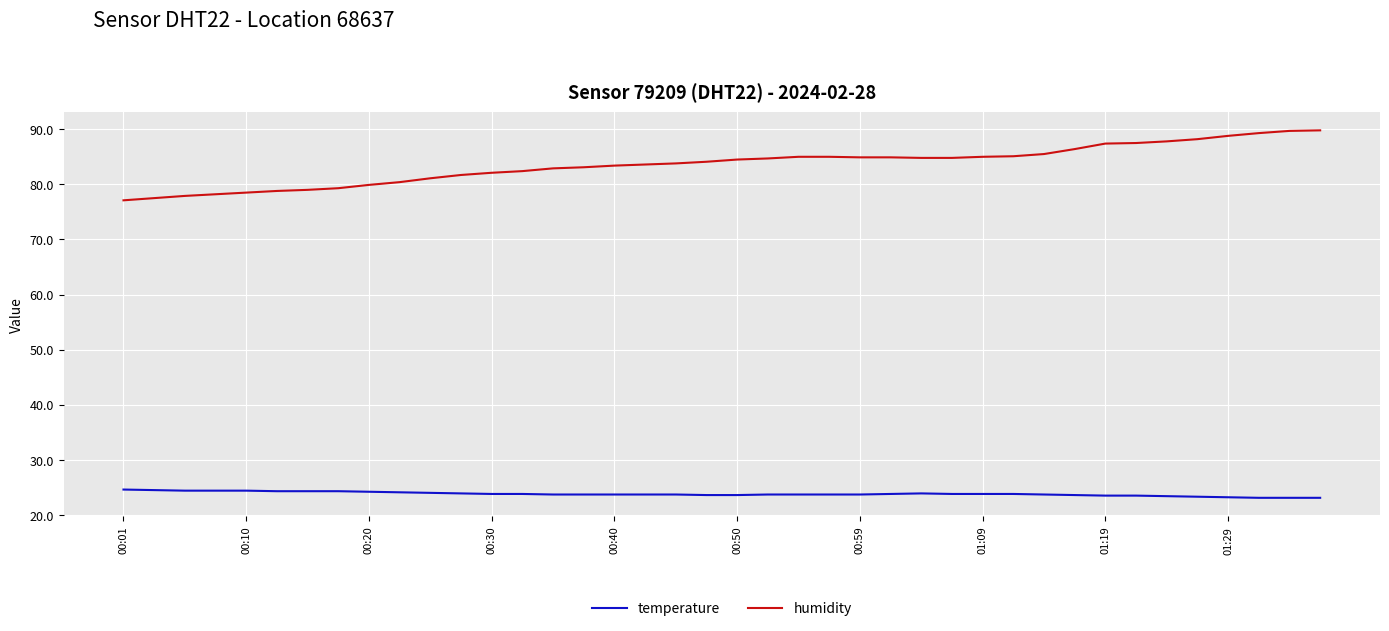

What is the minimum value shown in the chart?

23.1